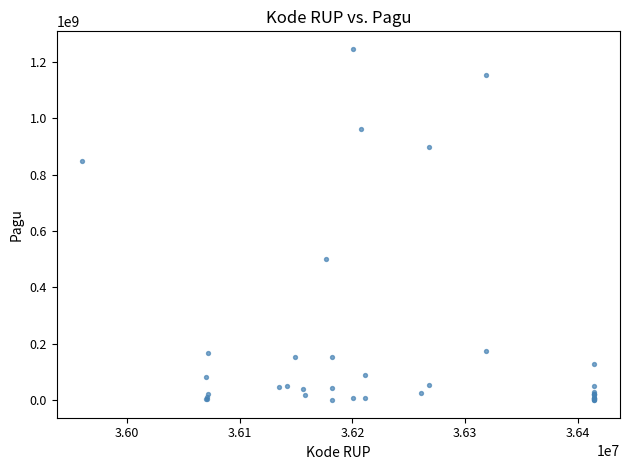

What Y value in the scatter plot is closest to 622840000?

499932000